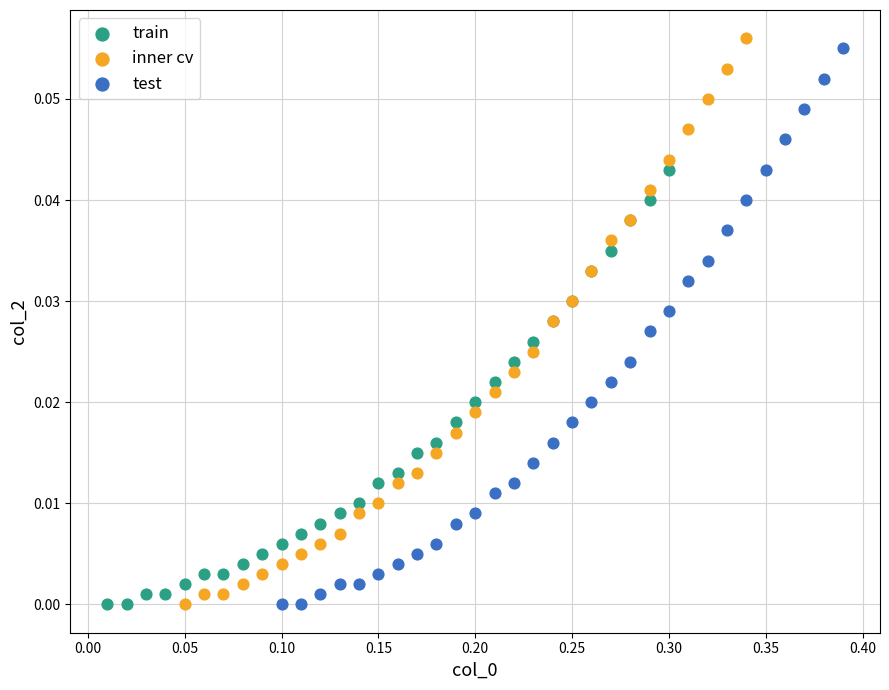

Which series reaches the maximum Y coordinate?

inner cv